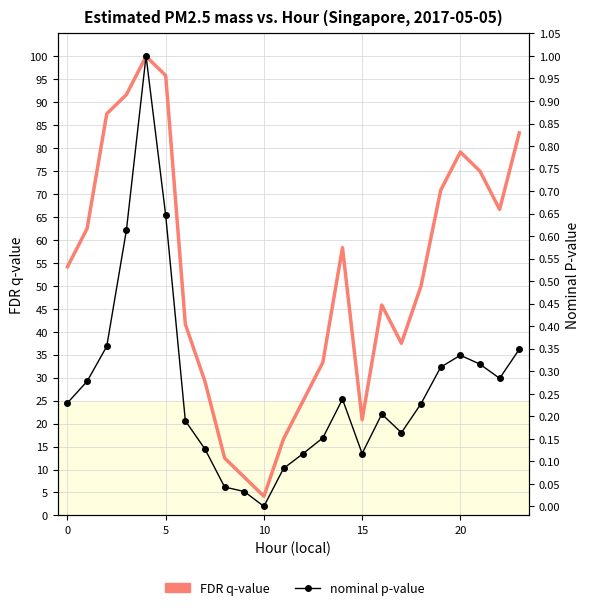

True or false: FDR q-value and nominal p-value cross at least once.

False